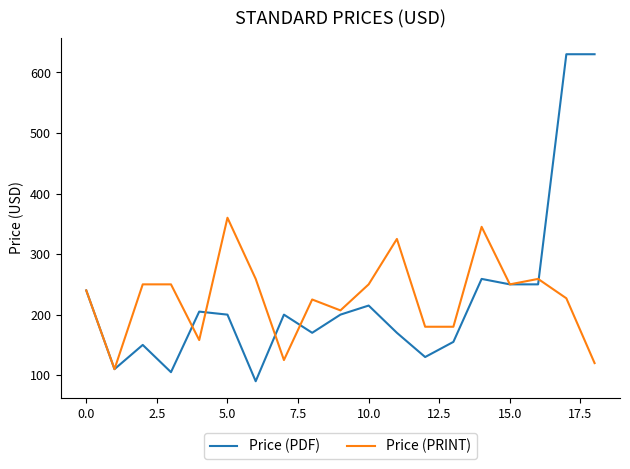

List the series in order of their peak value, lowest first.

Price (PRINT), Price (PDF)